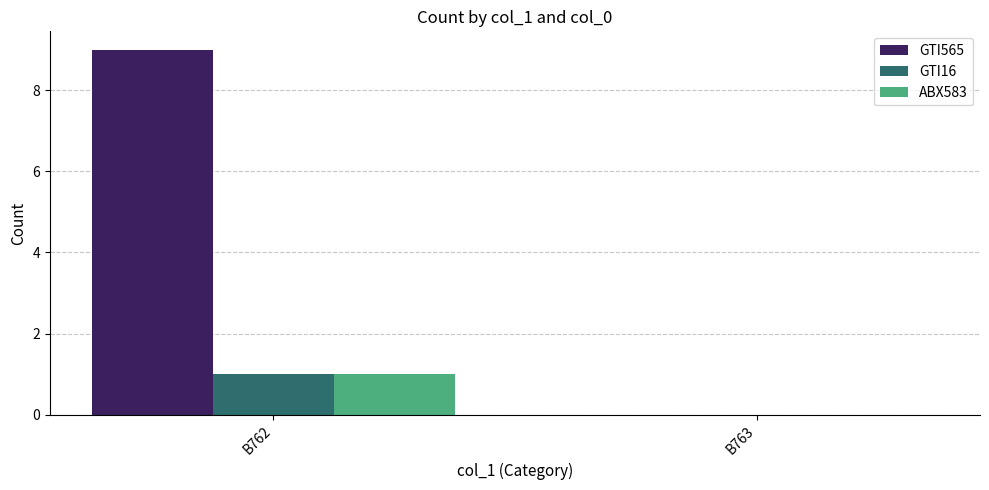

Between B762 and B763, which series saw the biggest shift?

GTI565